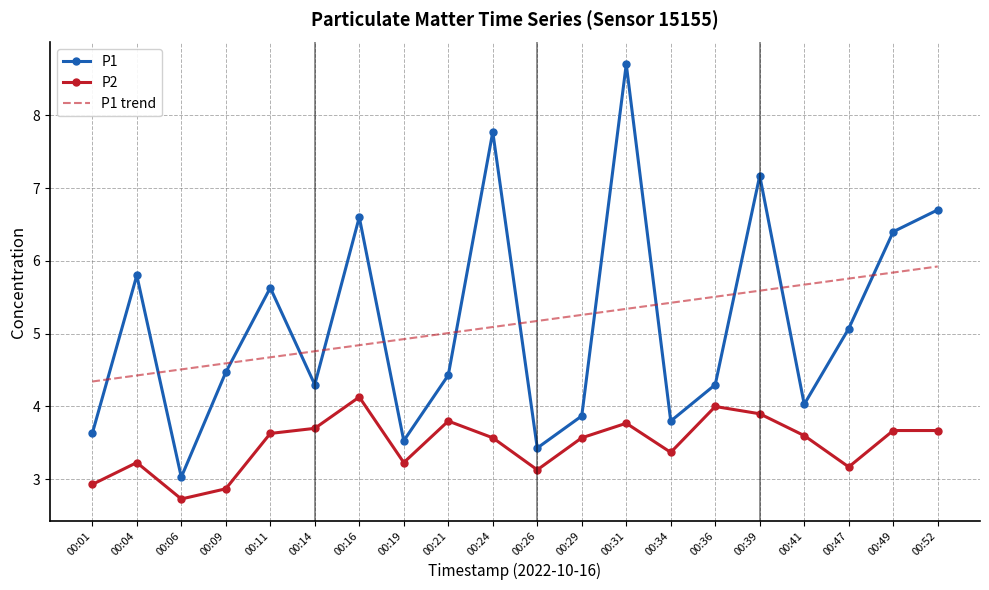

Reading left to right, what are all the values shown in this chart?

P1: 00:01=3.6	00:04=5.8	00:06=3.0	00:09=4.5	00:11=5.6	00:14=4.3	00:16=6.6	00:19=3.5	00:21=4.4	00:24=7.8	00:26=3.4	00:29=3.9	00:31=8.7	00:34=3.8	00:36=4.3	00:39=7.2	00:41=4.0	00:47=5.1	00:49=6.4	00:52=6.7
P2: 00:01=2.9	00:04=3.2	00:06=2.7	00:09=2.9	00:11=3.6	00:14=3.7	00:16=4.1	00:19=3.2	00:21=3.8	00:24=3.6	00:26=3.1	00:29=3.6	00:31=3.8	00:34=3.4	00:36=4.0	00:39=3.9	00:41=3.6	00:47=3.2	00:49=3.7	00:52=3.7
P1 trend: 00:01=4.3	00:04=4.4	00:06=4.5	00:09=4.6	00:11=4.7	00:14=4.8	00:16=4.8	00:19=4.9	00:21=5.0	00:24=5.1	00:26=5.2	00:29=5.3	00:31=5.3	00:34=5.4	00:36=5.5	00:39=5.6	00:41=5.7	00:47=5.8	00:49=5.8	00:52=5.9